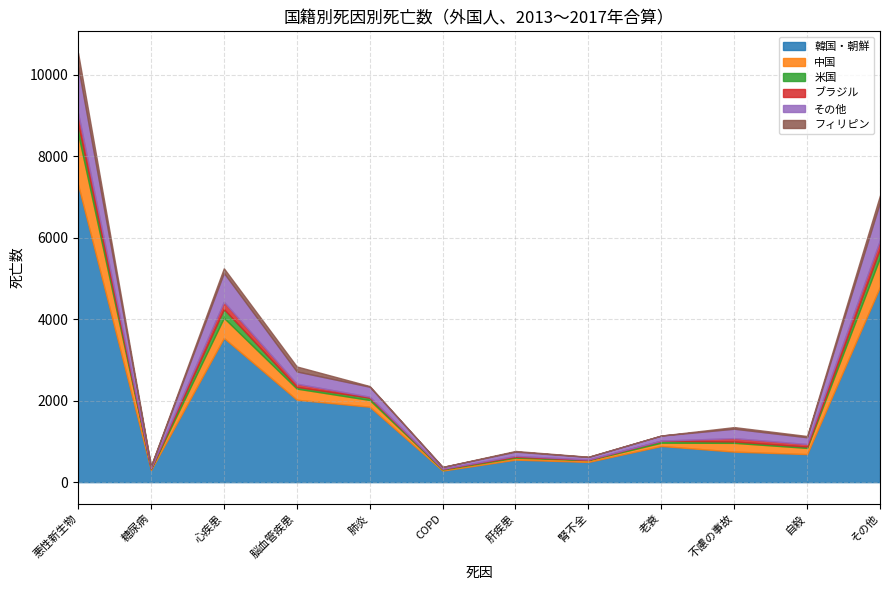

The 韓国・朝鮮 series shows 1850 at 肺炎. True or false?

True